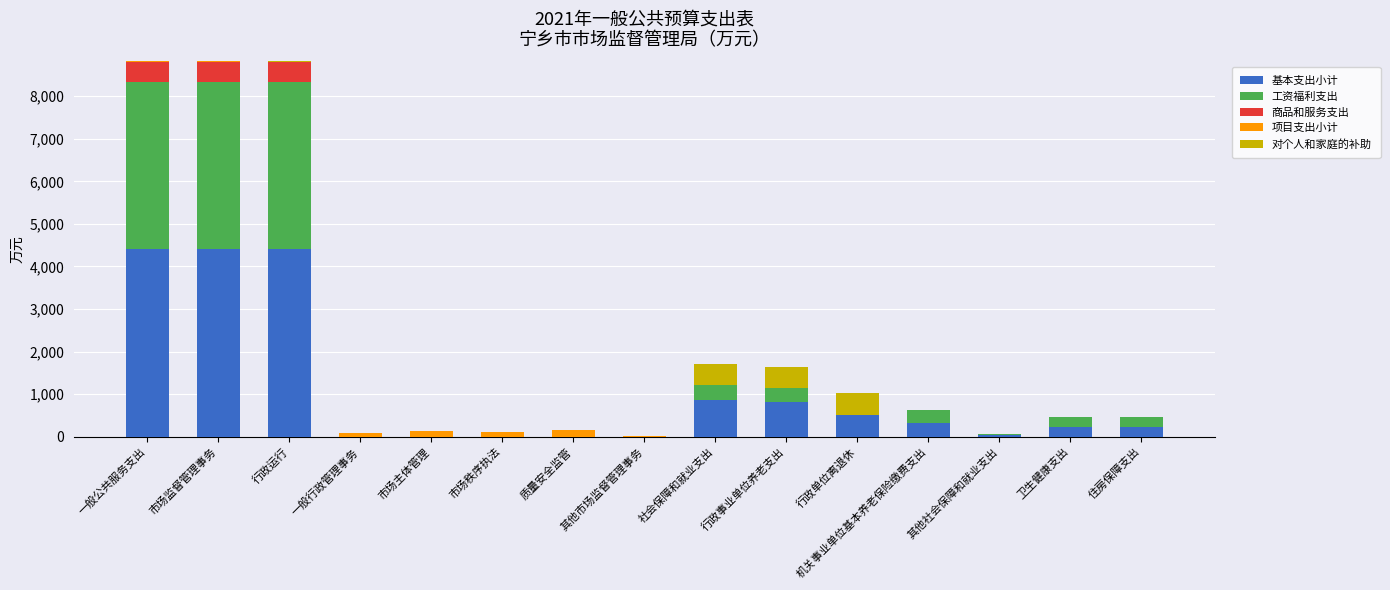

Is it true that 基本支出小计 equals 2773.8 at 市场监督管理事务?

False